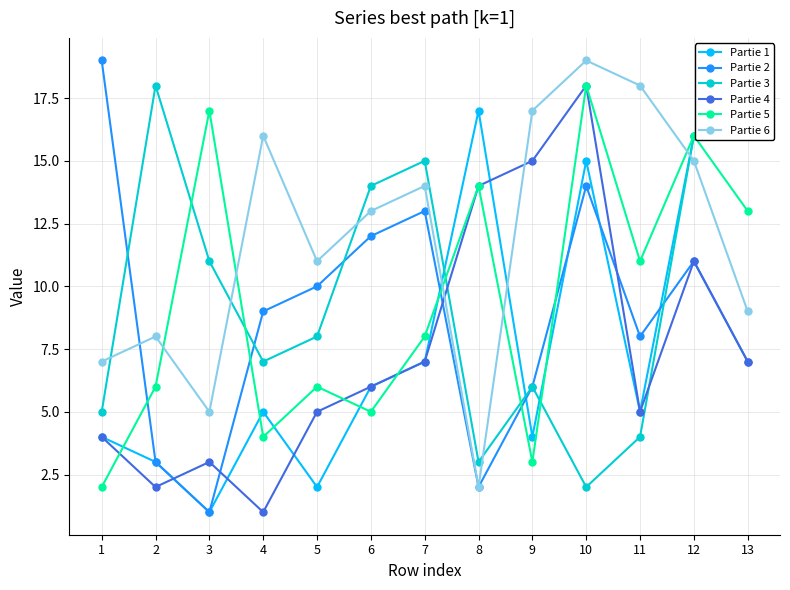

Where is the first local minimum for Partie 2?

3